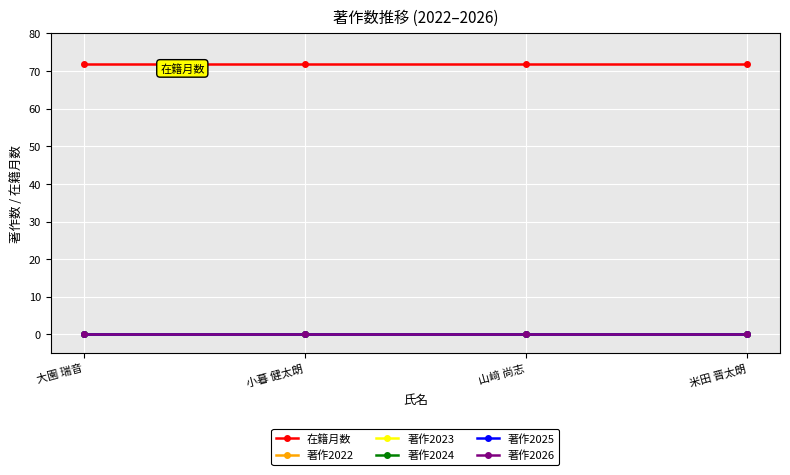

What is the label of the 3rd point from the left?

山﨑 尚志